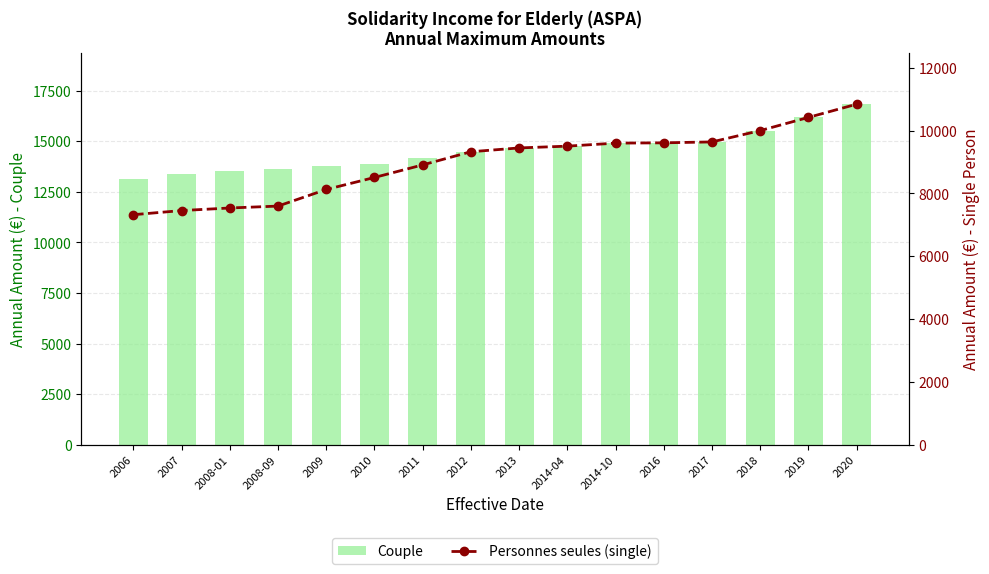

What are all the series names shown in the legend?

Couple, Personnes seules (single)